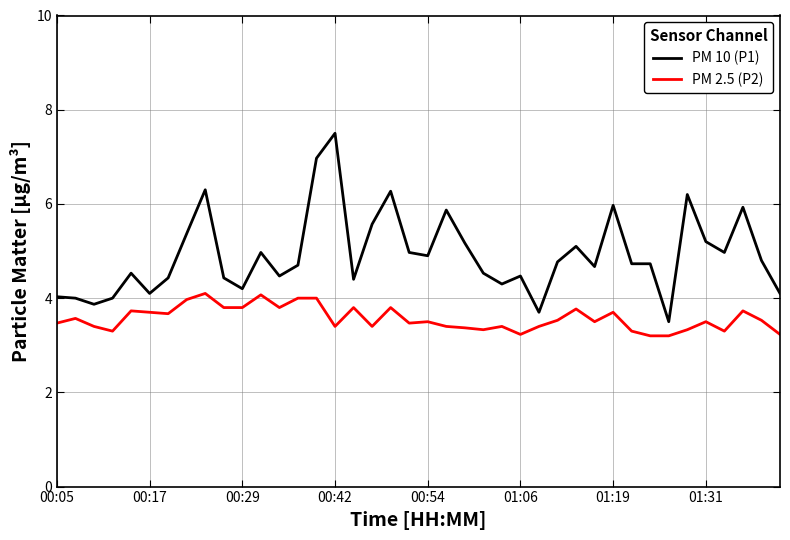

True or false: PM 10 (P1) and PM 2.5 (P2) cross at least once.

False